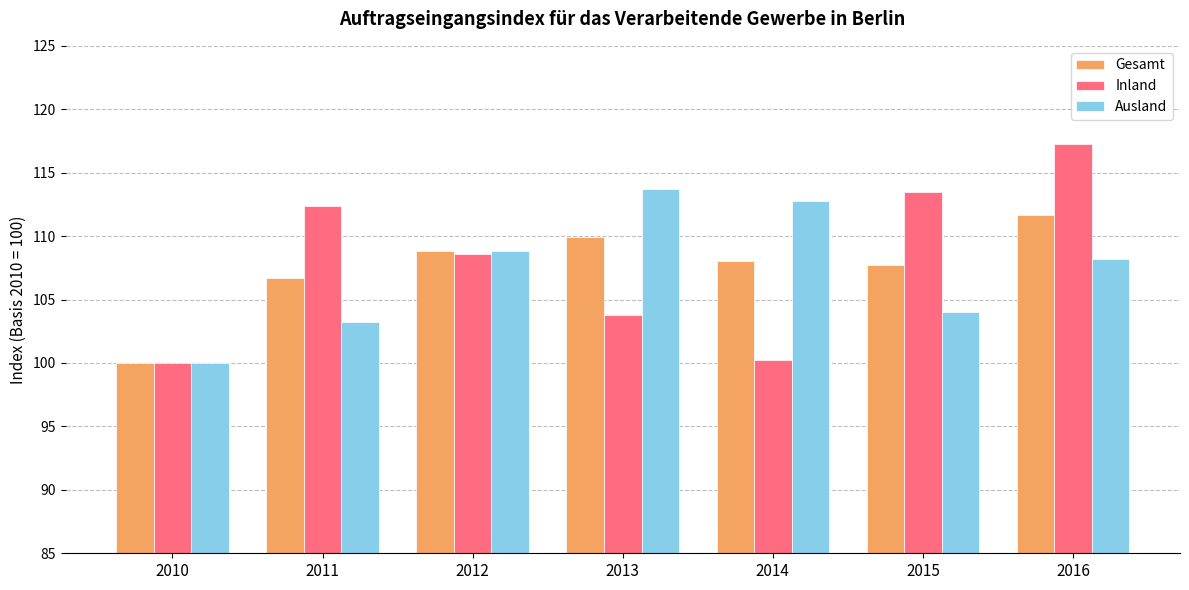

Rank the series by their maximum value, from highest to lowest.

Inland, Ausland, Gesamt